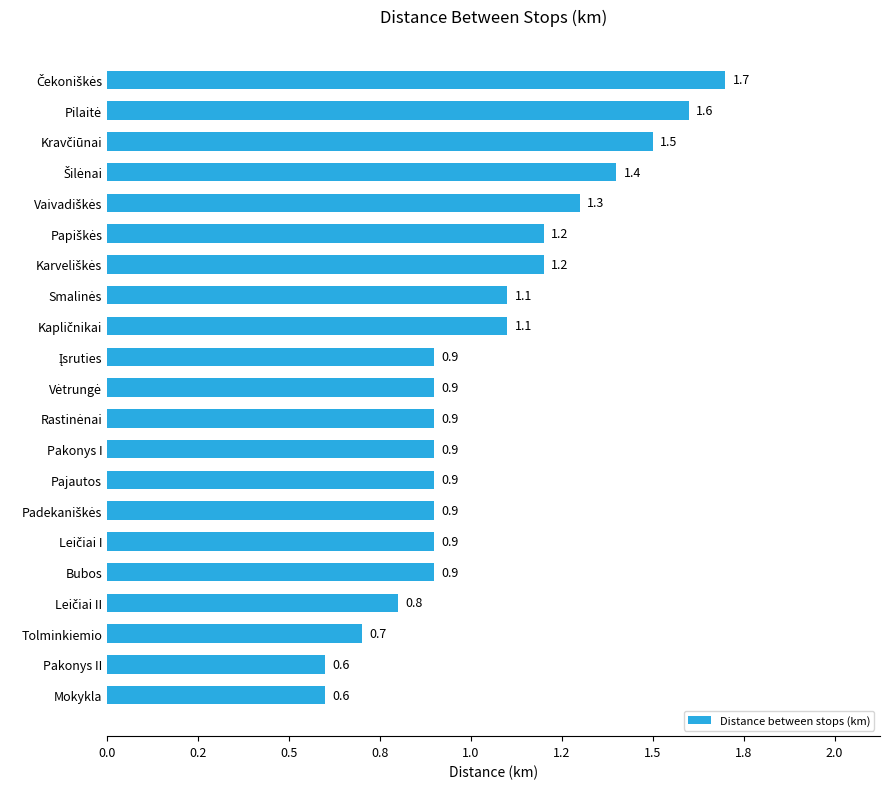

Are the bars horizontal?

Yes